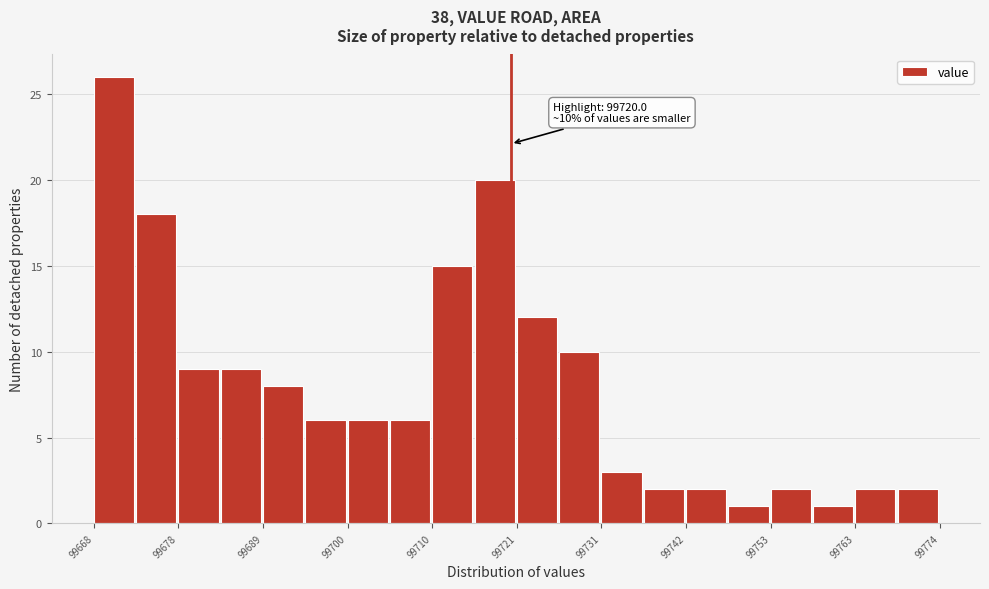

Read against the x-axis, roughly where is the centre of the tallest bar?

99670